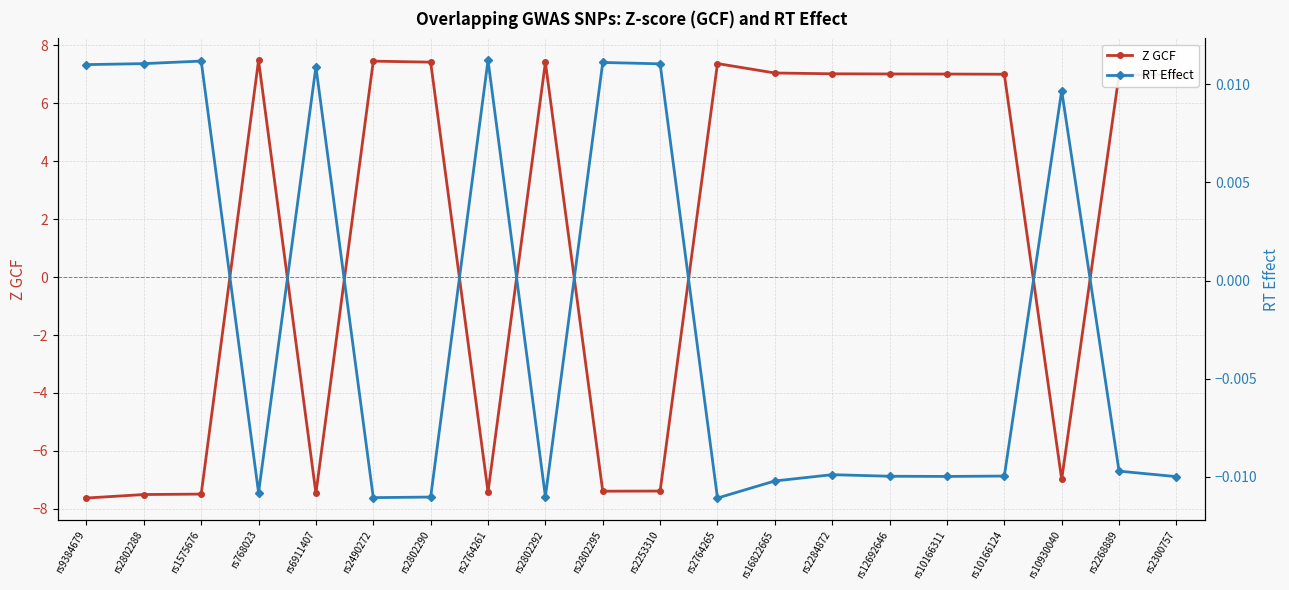

Which series ends up on top after the final intersection of RT Effect and Z GCF?

Z GCF